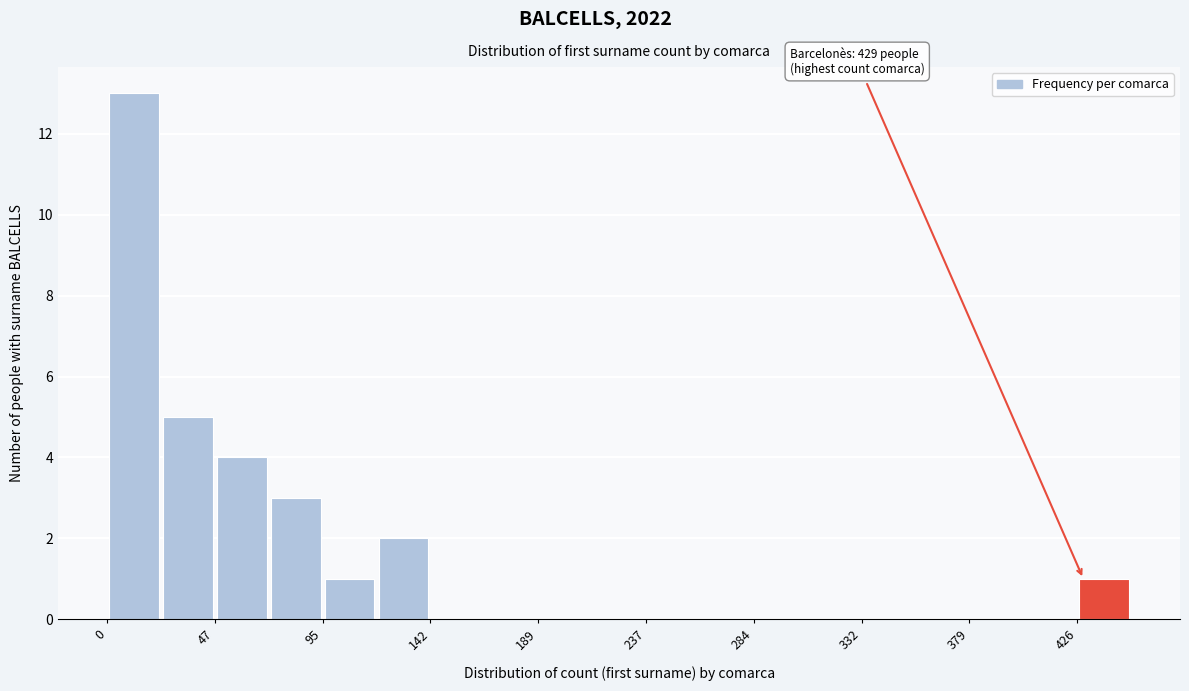

Over which range of the x-axis is the bar tallest?

0 to 25